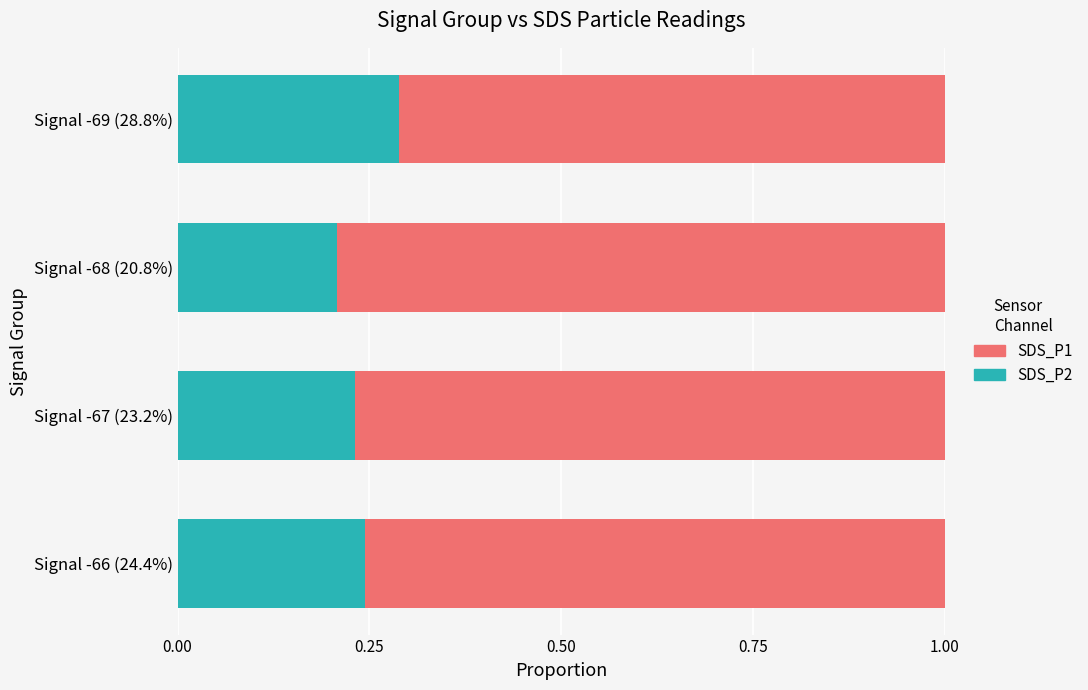

What is the sum of all SDS_P2 values?

1.0